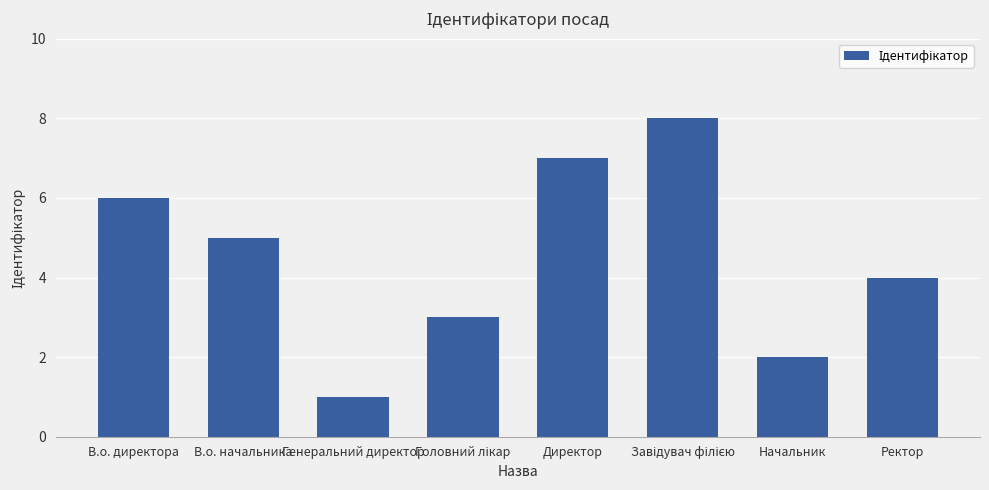

Count the values in the range 3 to 7.

5